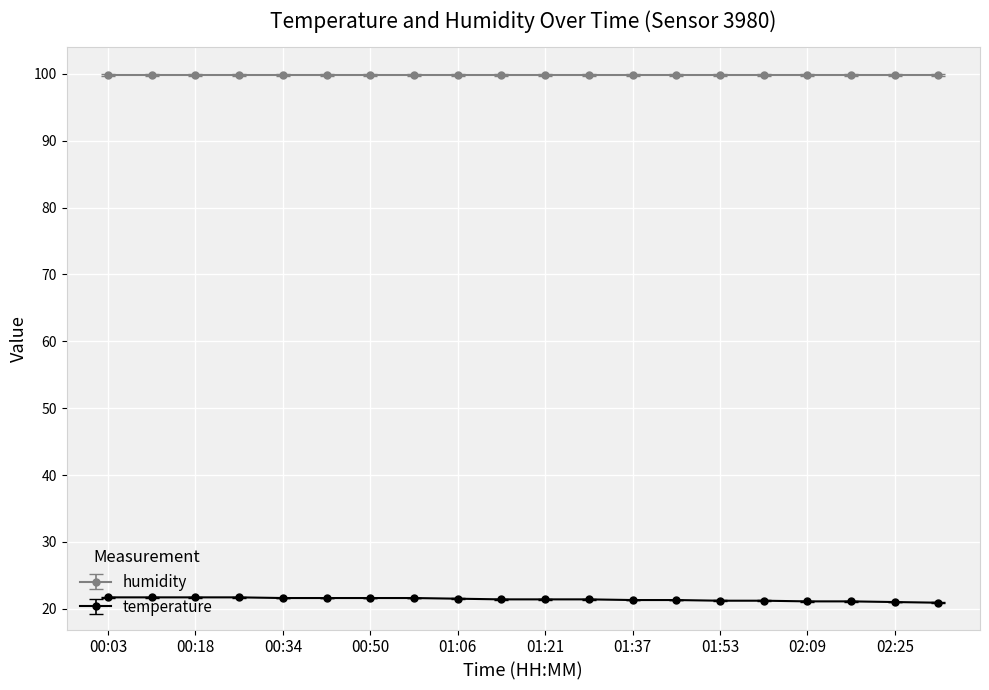

Does the chart display data point markers on the line(s)?

Yes